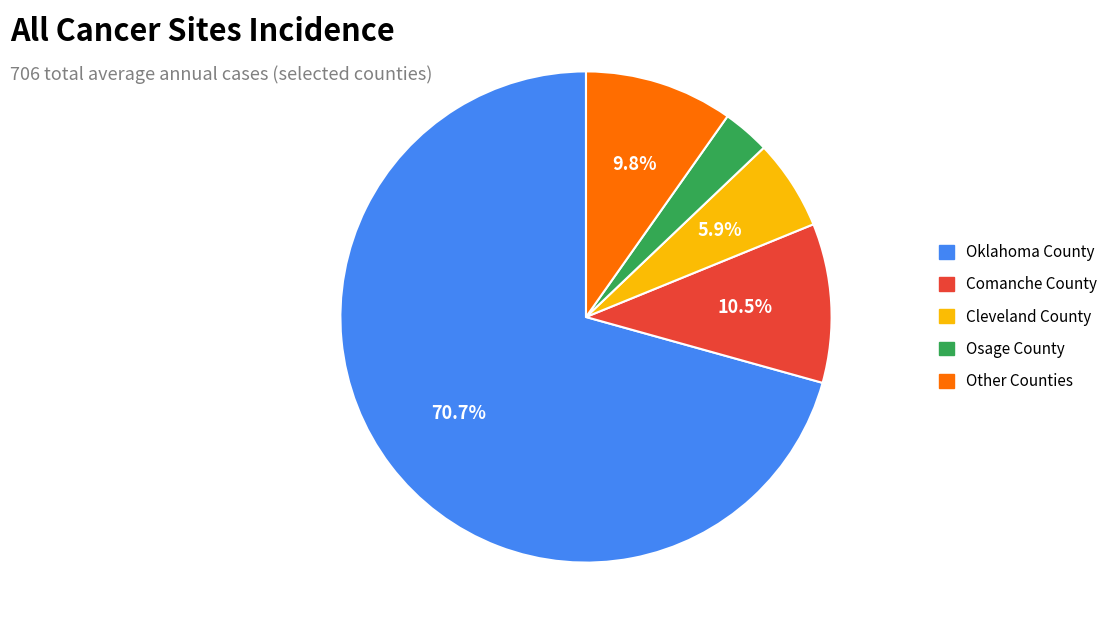

Does any single category account for the majority?

Yes